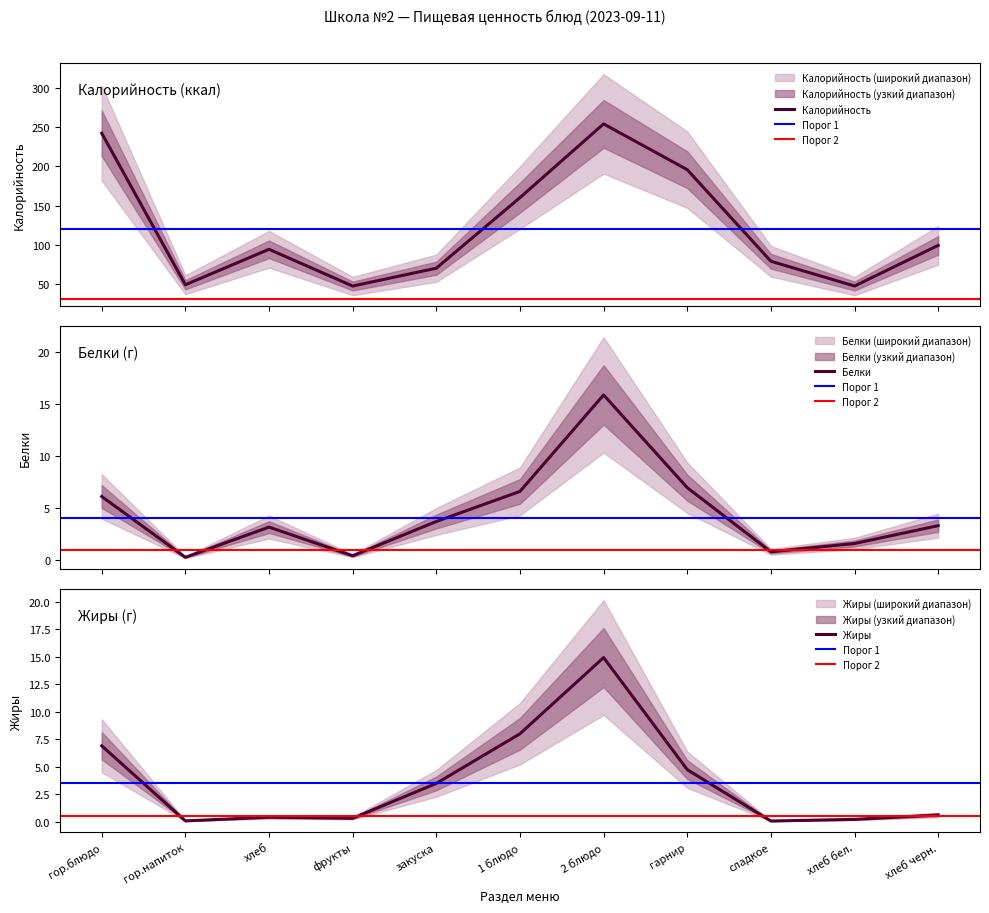

True or false: Калорийность and Жиры intersect in this chart.

False